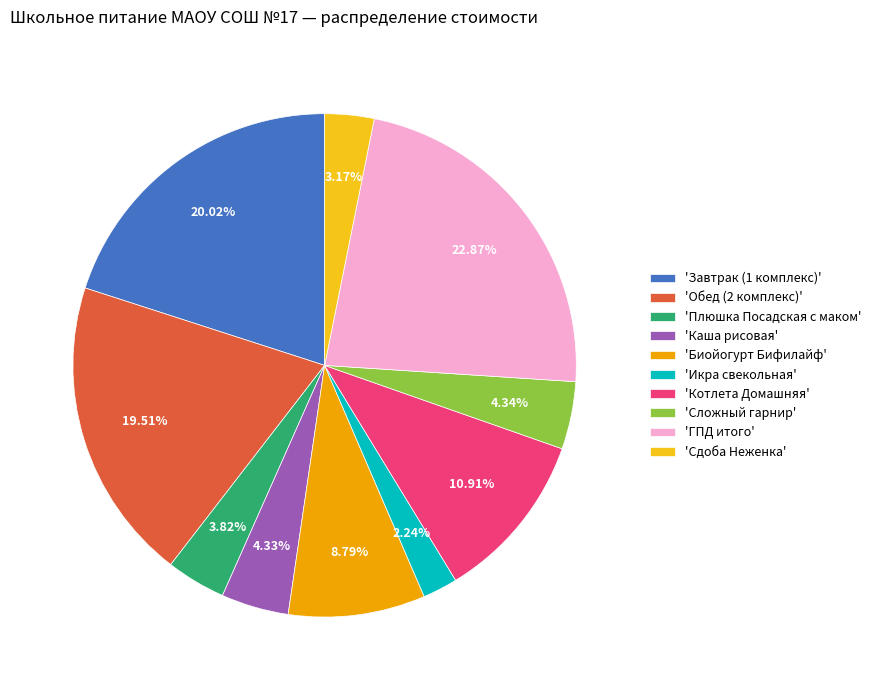

Which category has the biggest portion of the pie?

'ГПД итого'